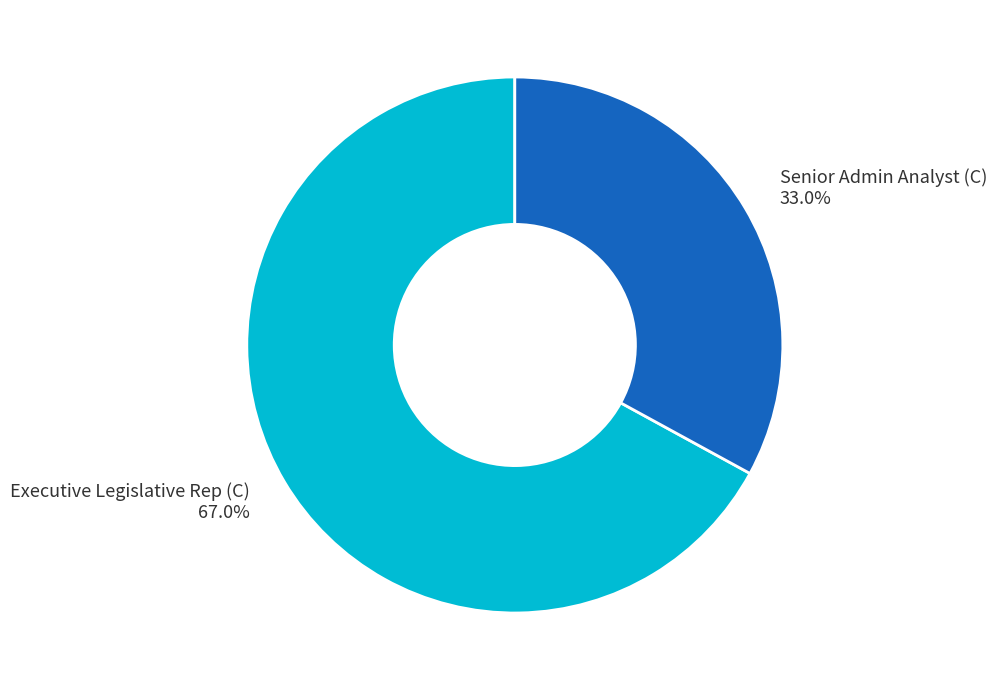

How many segments does this pie chart have?

2